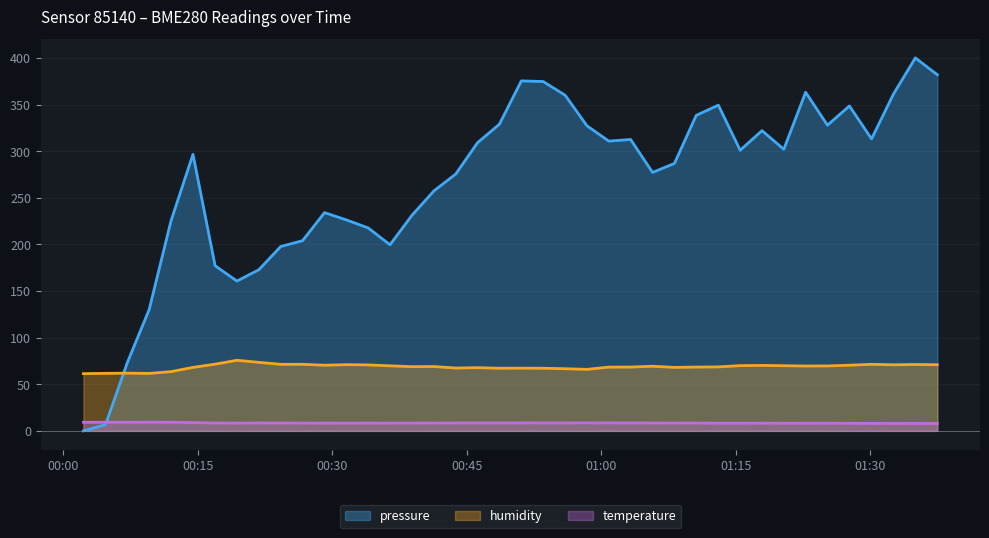

Rank the series by their average value, from lowest to highest.

temperature, humidity, pressure